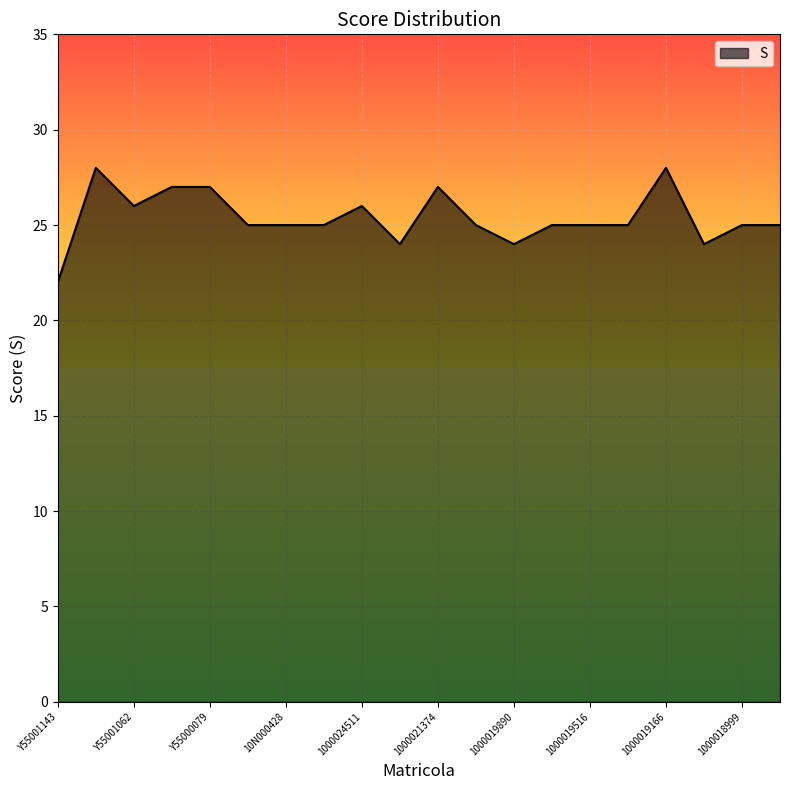

What is the difference between the maximum and minimum values?

6